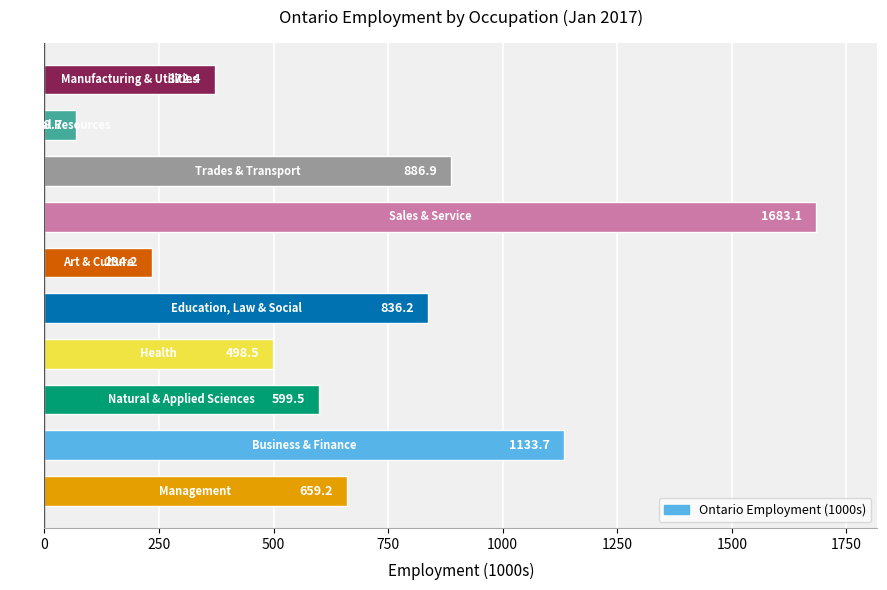

What is the smallest value displayed?

68.7